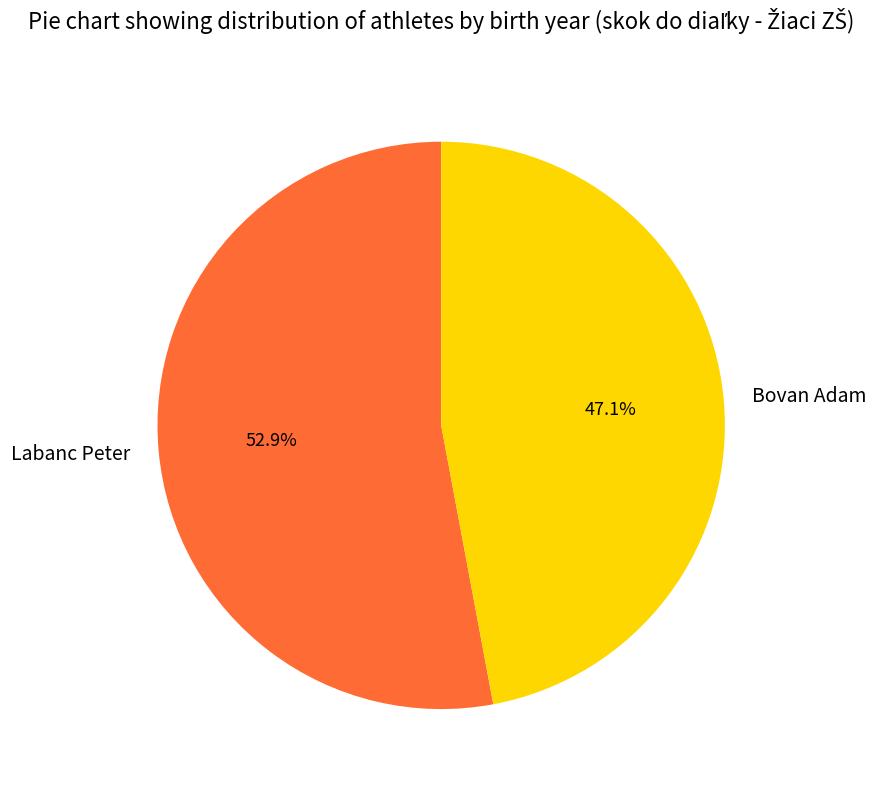

How many slices are in this pie chart?

2